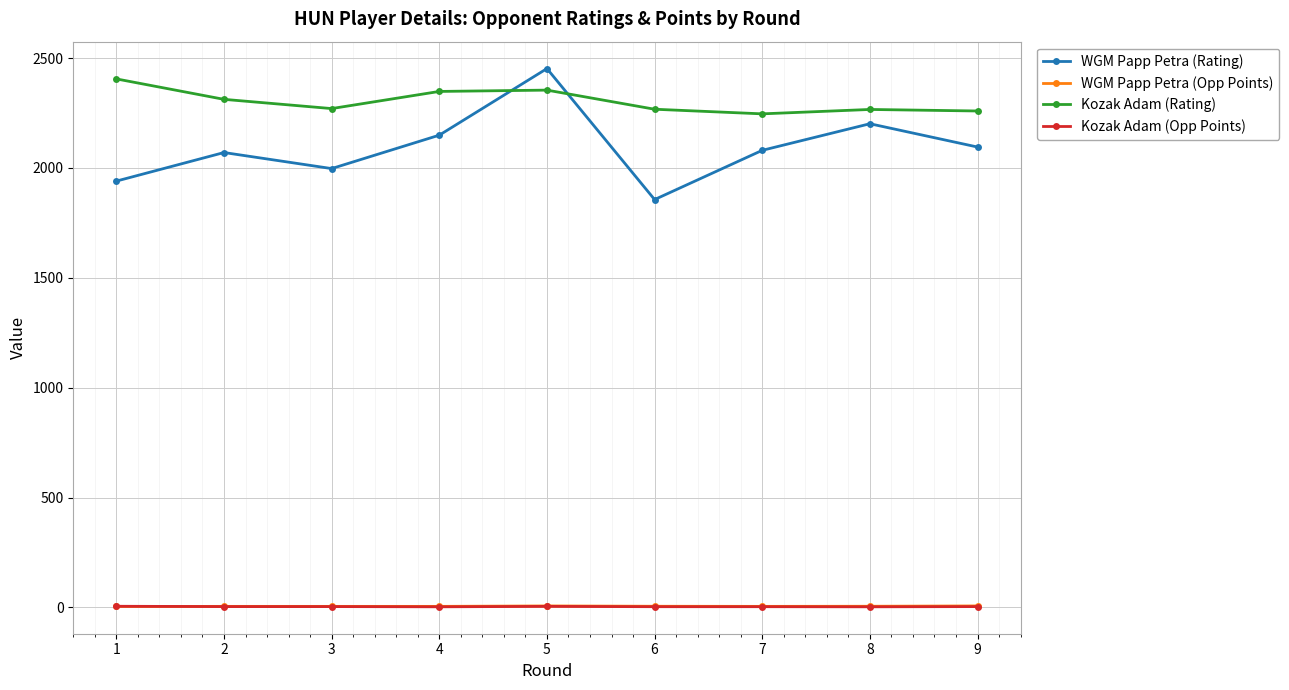

The value of WGM Papp Petra (Opp Points) at 6 is 5.5. True or false?

True